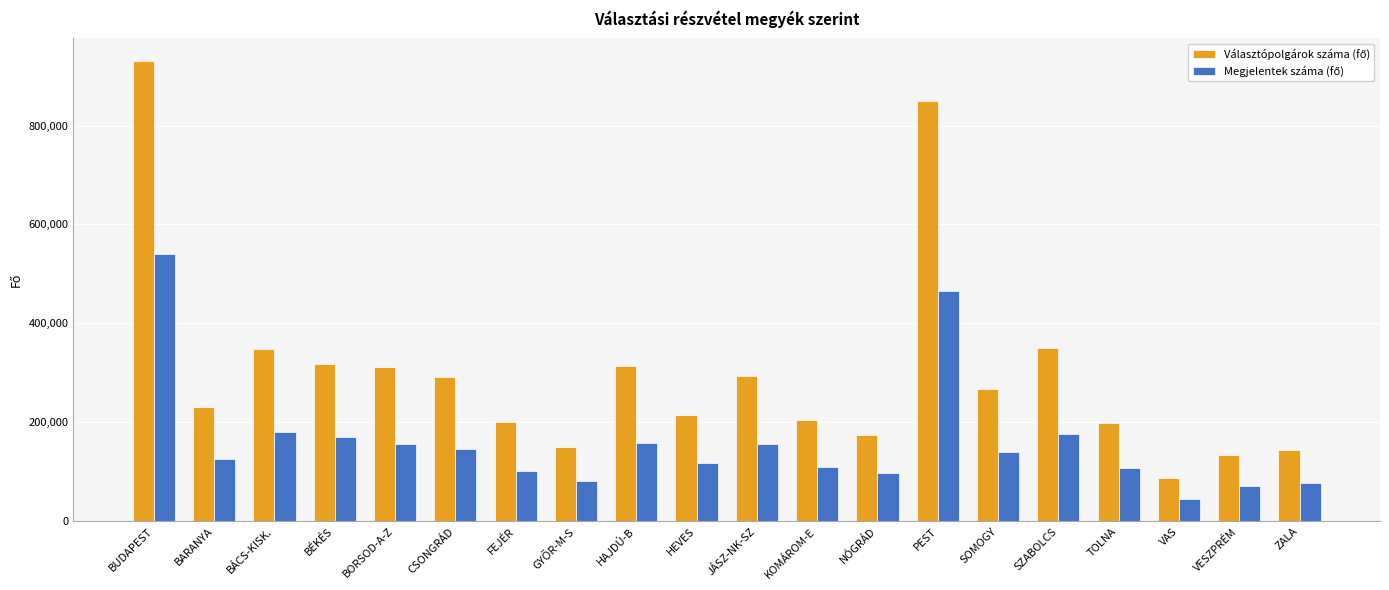

At which category is the sum across all series the highest?

BUDAPEST